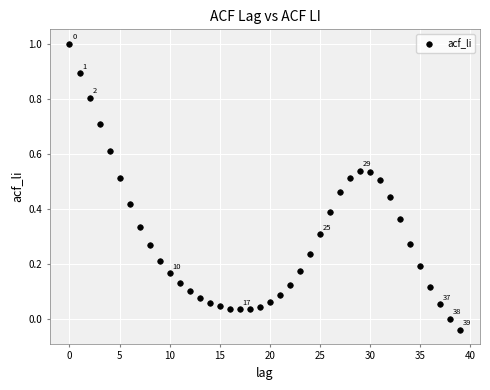

What is the range of Y values (max minus min)?

1.0